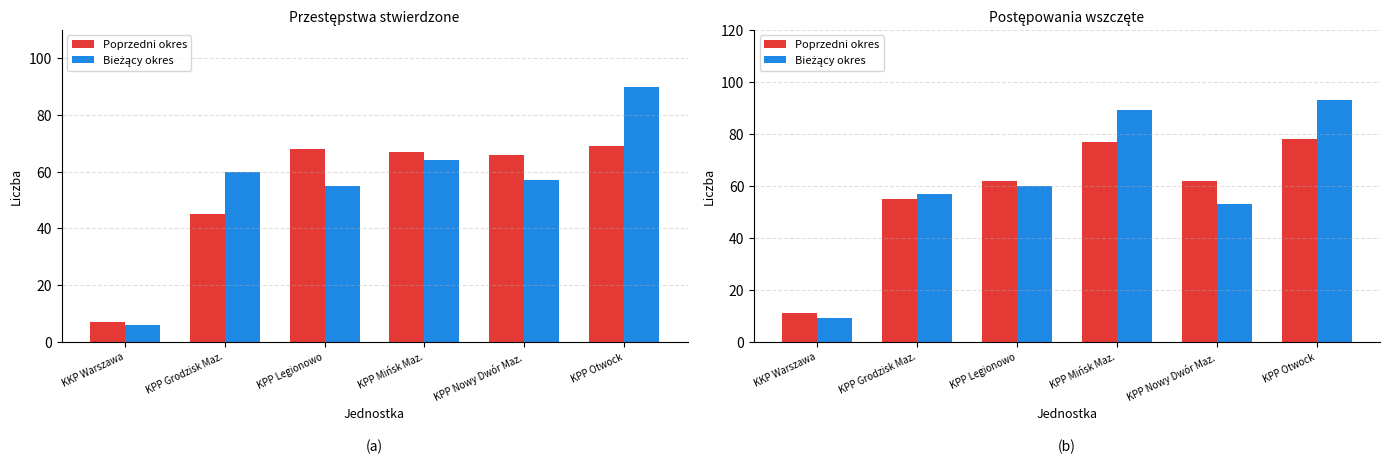

Is the value of Bieżący okres at KPP Legionowo greater than the value of Poprzedni okres at KPP Grodzisk Maz.?

Yes